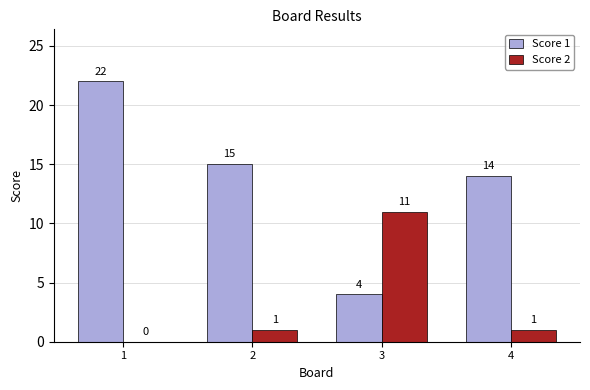

How many groups of bars are there?

4